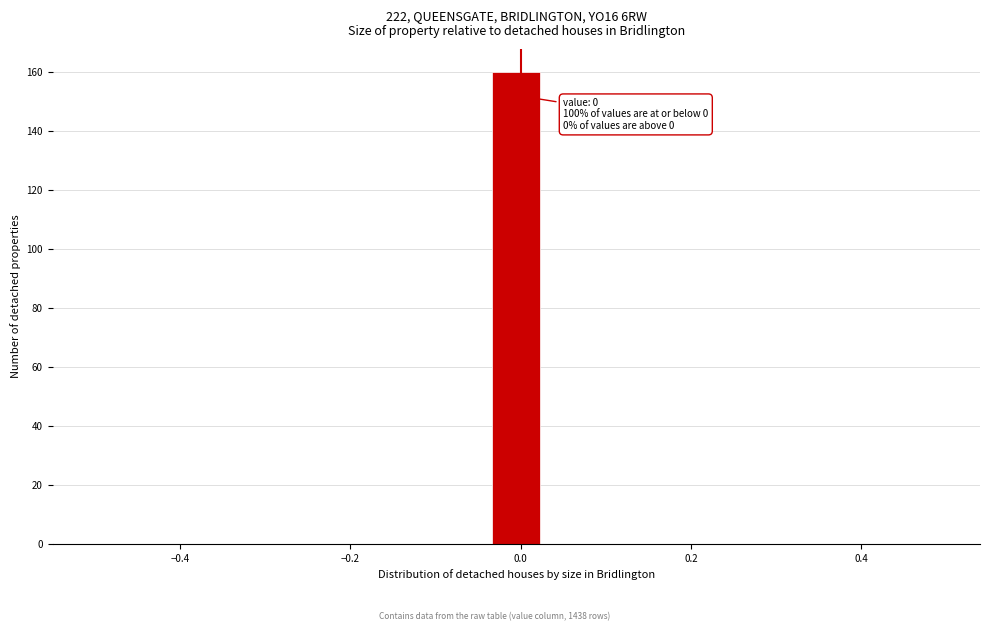

Read against the x-axis, roughly where is the centre of the tallest bar?

0.00